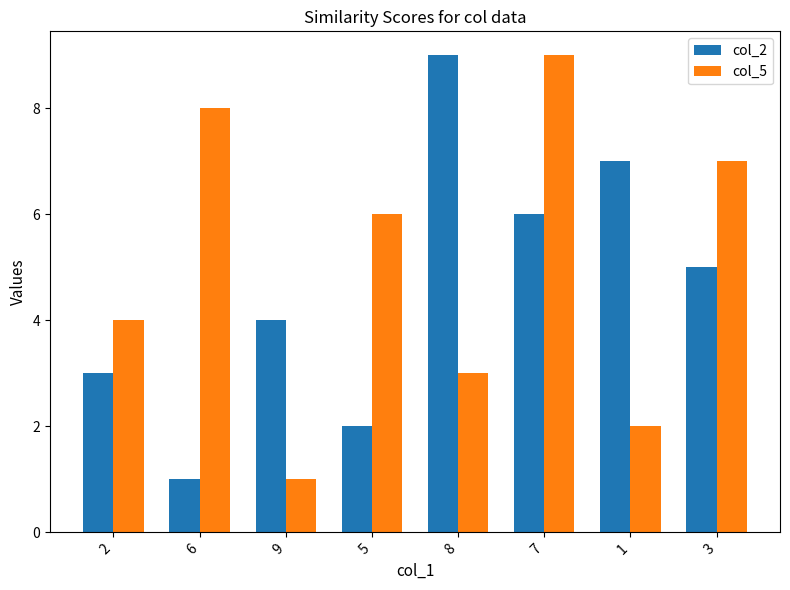

Reading left to right, extract all data points from this chart.

col_2: 2=3	6=1	9=4	5=2	8=9	7=6	1=7	3=5
col_5: 2=4	6=8	9=1	5=6	8=3	7=9	1=2	3=7